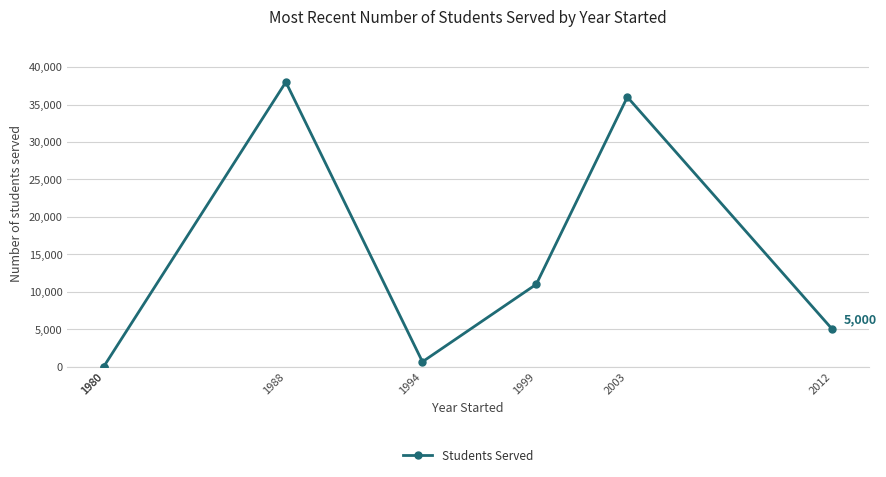

Reading left to right, transcribe all the data shown in this chart.

0	0	38000	650	11000	36000	5000